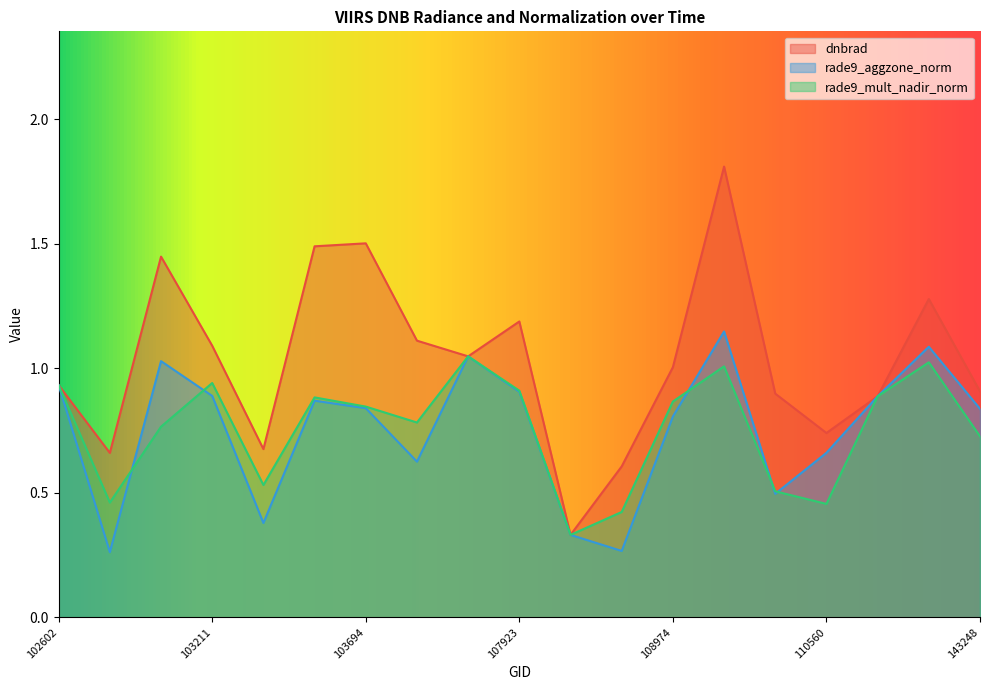

How many data points does each series have?

19